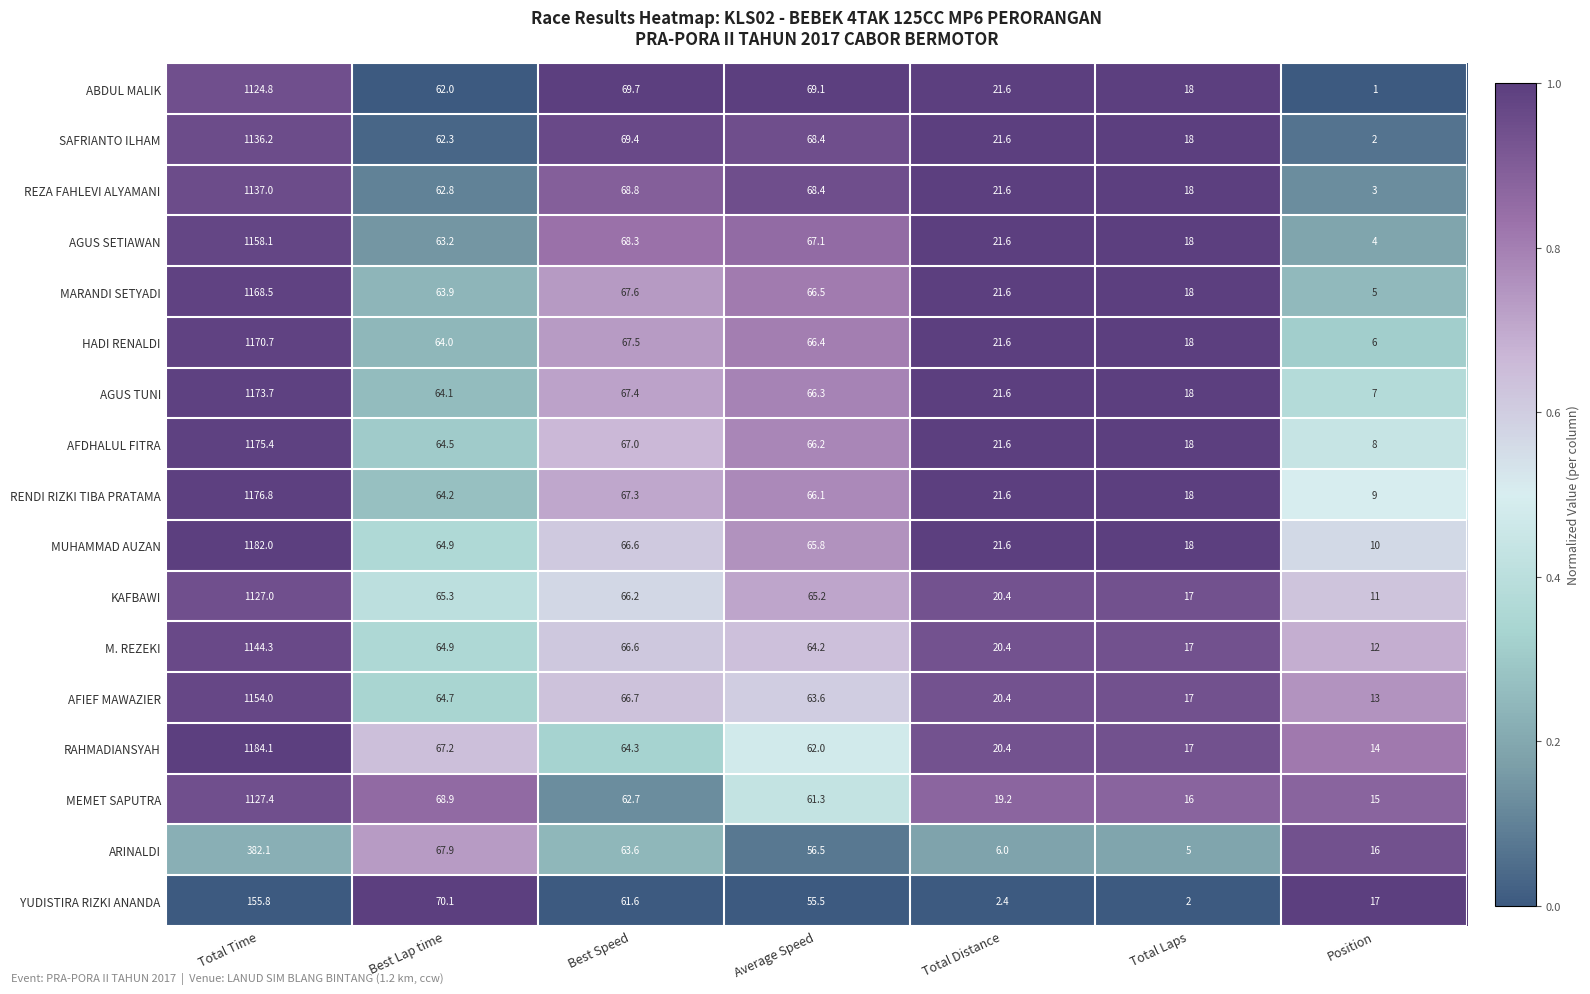

List the labels in order of ABDUL MALIK value, smallest first.

Position, Total Laps, Total Distance, Best Lap time, Average Speed, Best Speed, Total Time